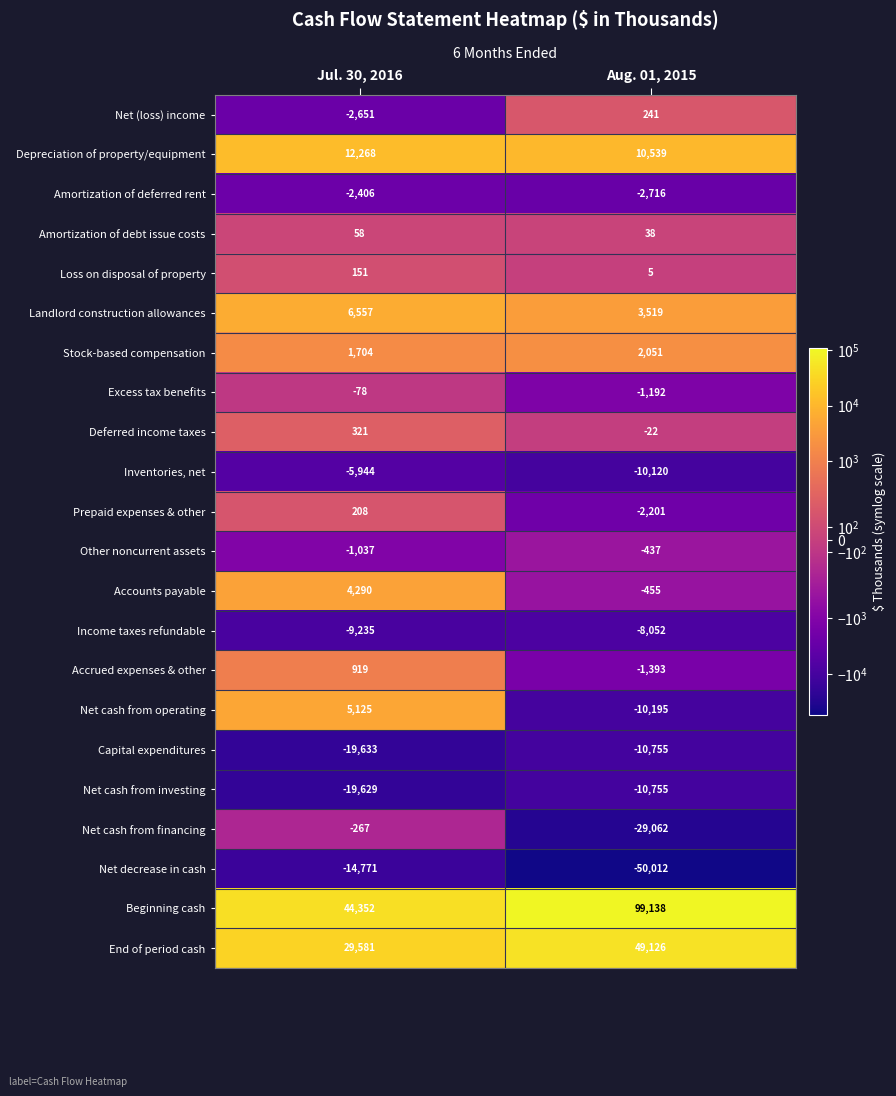

At which category does the chart reach its minimum across all series?

Aug. 01, 2015